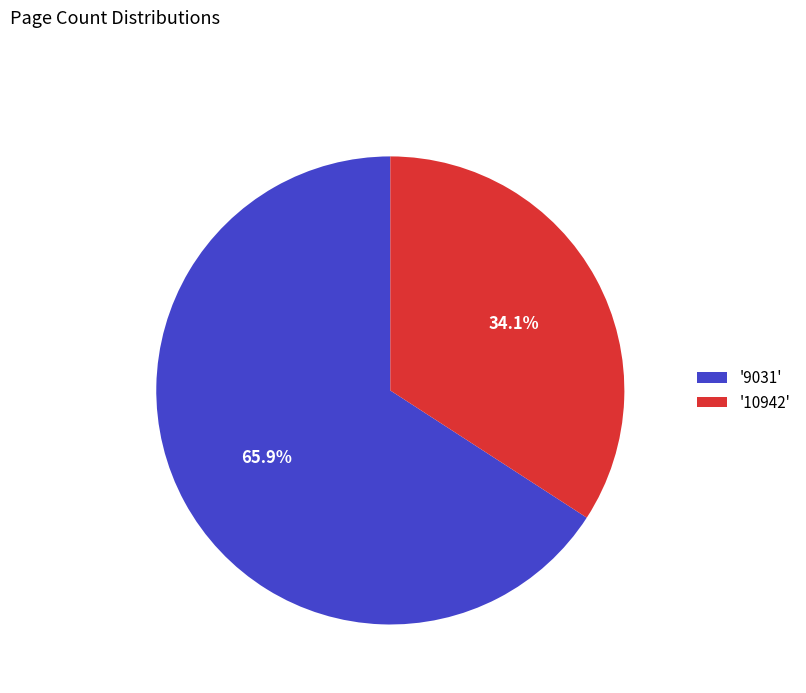

Approximately how many times larger is the value at '10942' compared to '9031'?

0.5